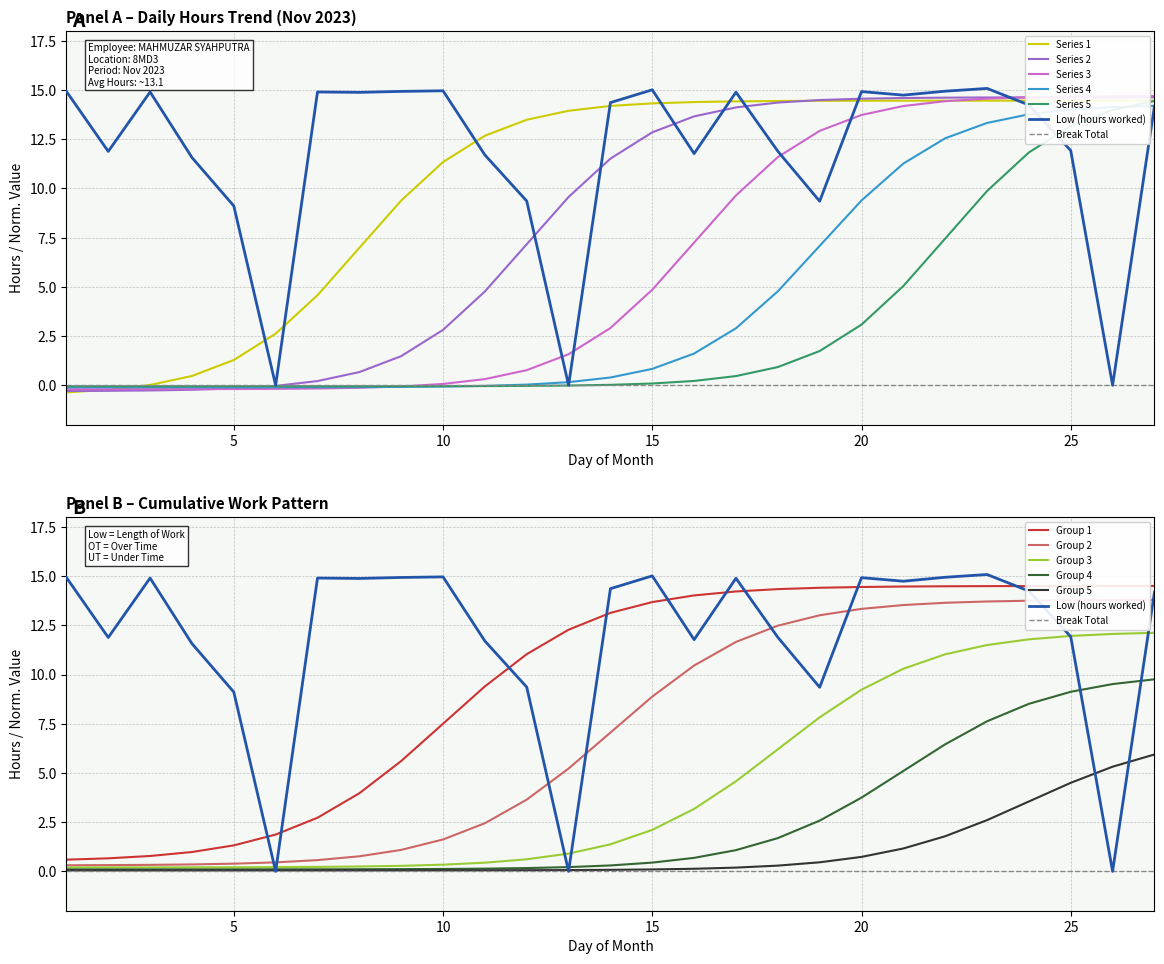

What is the average value?

11.9